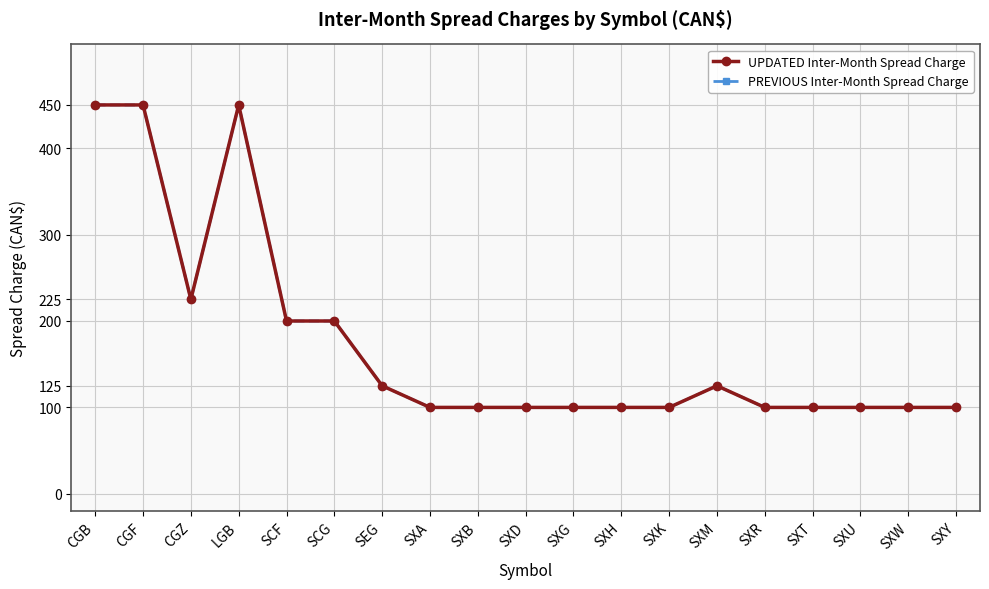

Rank the series by their maximum value, from lowest to highest.

UPDATED Inter-Month Spread Charge, PREVIOUS Inter-Month Spread Charge